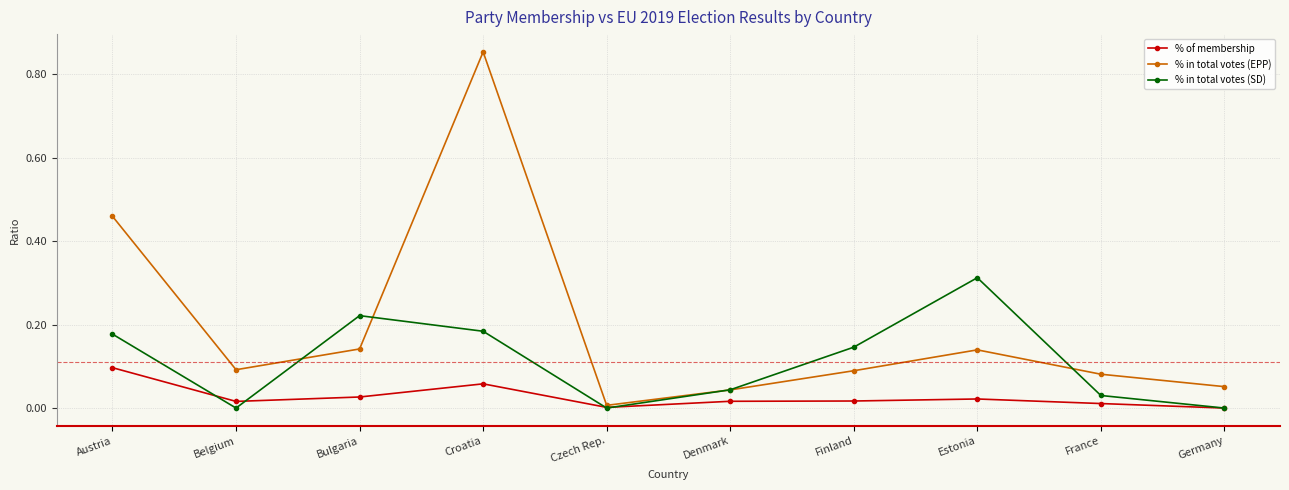

At how many categories does at least one series exceed 0?

10